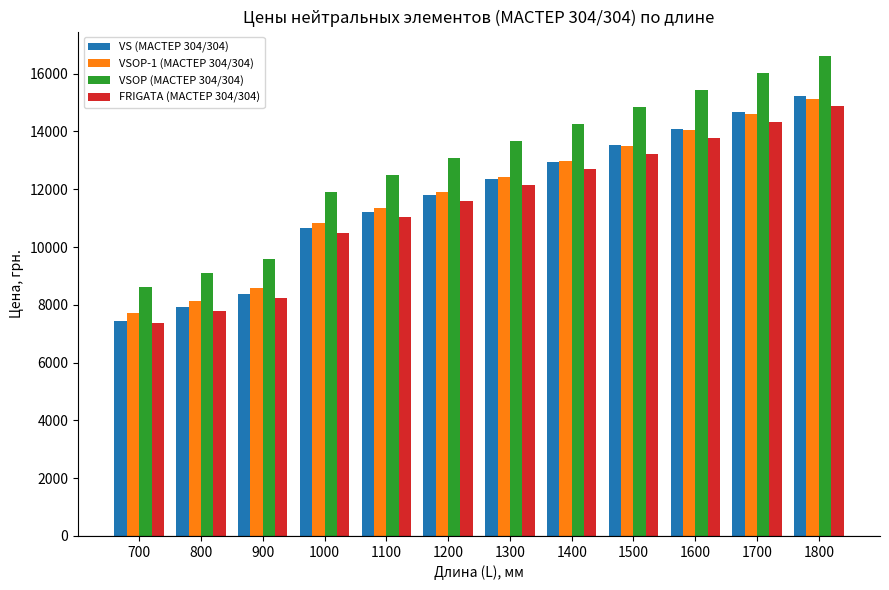

Which series has the largest range (max minus min)?

VSOP (МАСТЕР 304/304)